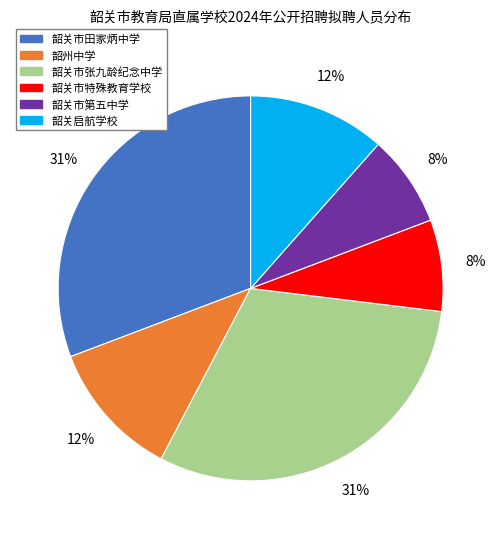

Is there any slice that represents more than half of the pie?

No